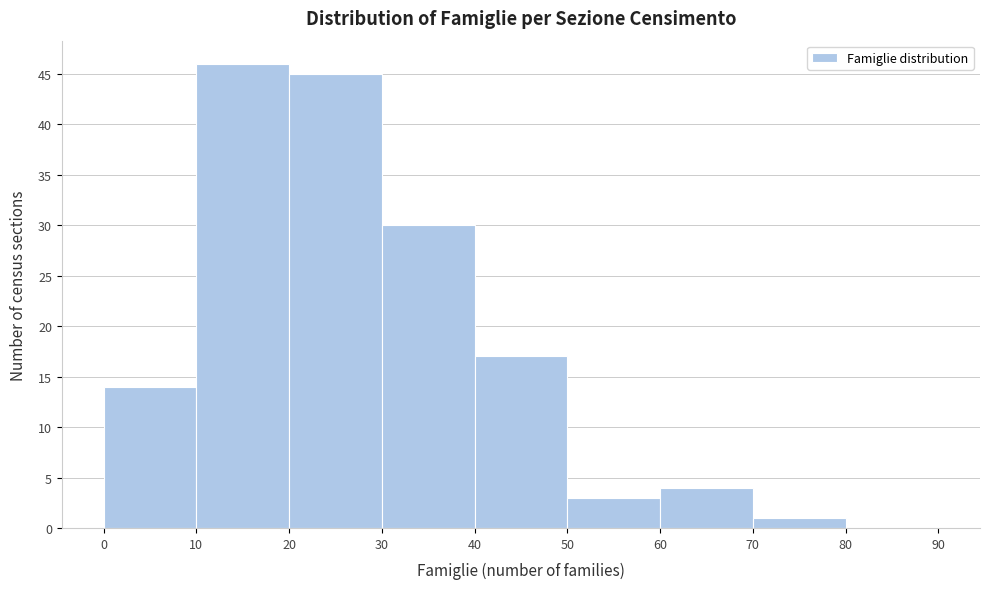

What is the height of the bar covering 30 to 40 on the x-axis? The values are not printed on the chart, so give them approximately, as read against the axis.

30